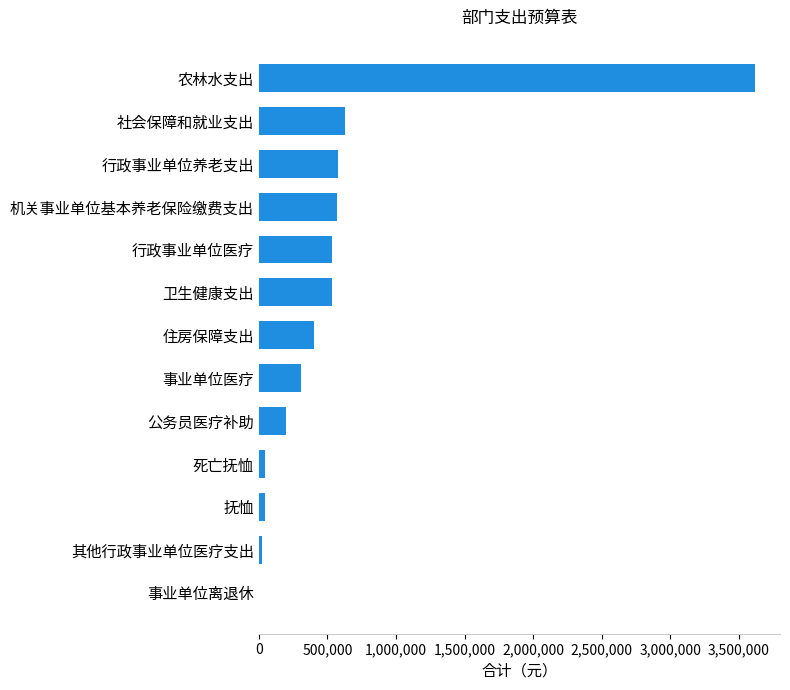

Between 其他行政事业单位医疗支出 and 机关事业单位基本养老保险缴费支出, which is larger?

机关事业单位基本养老保险缴费支出